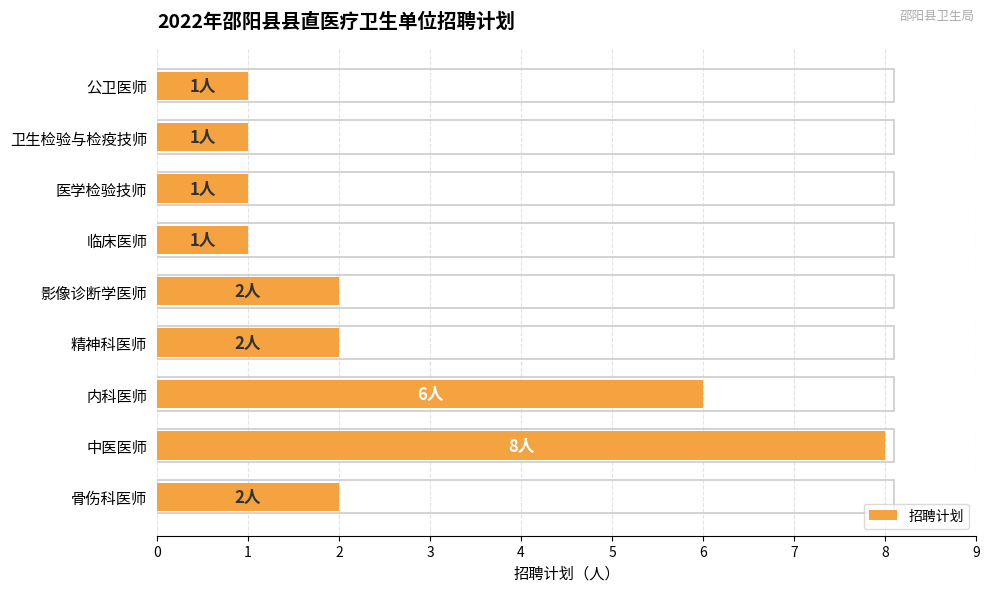

What is the approximate value at 中医医师?

8